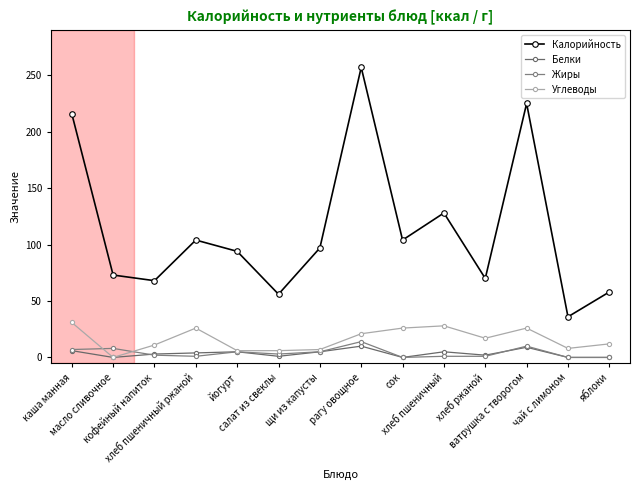

The value of Калорийность at кофейный напиток is 108. True or false?

False